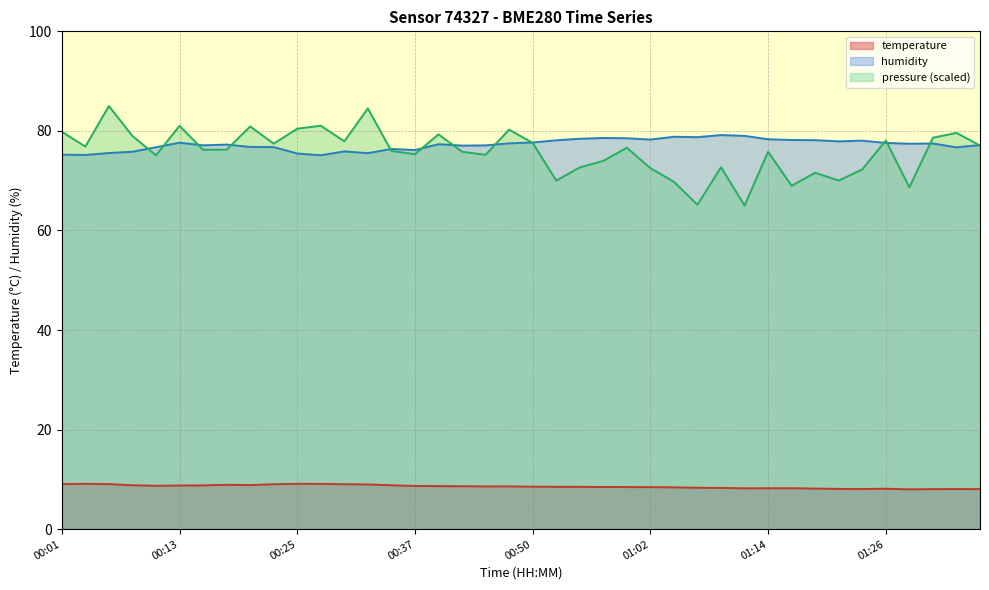

What position from the left is 00:23?

10